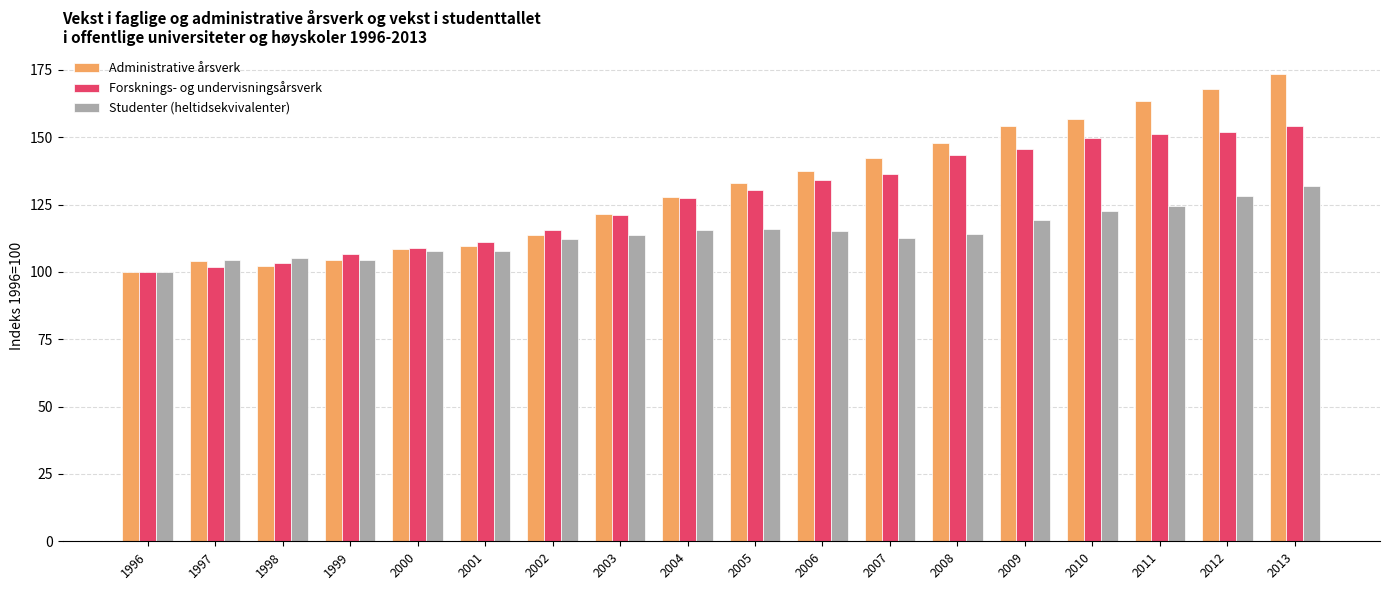

What is the total value across all series at 2006?

386.6